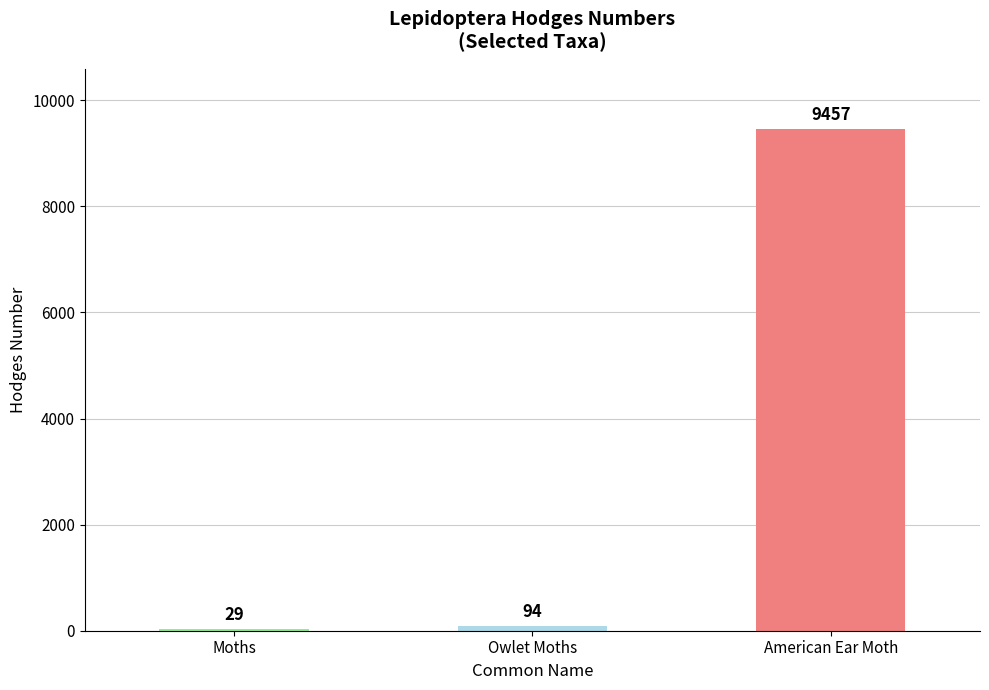

Is it true that the value at American Ear Moth is 9457.0?

True